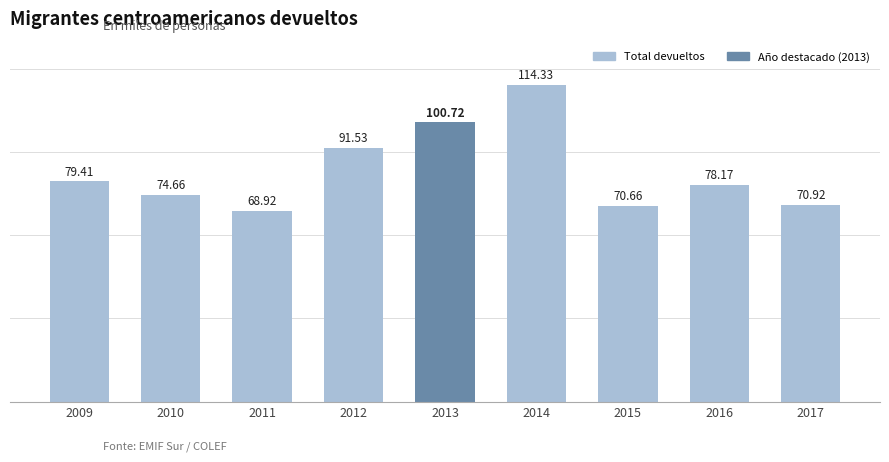

What is the difference between the second highest and second lowest values?

30055.0